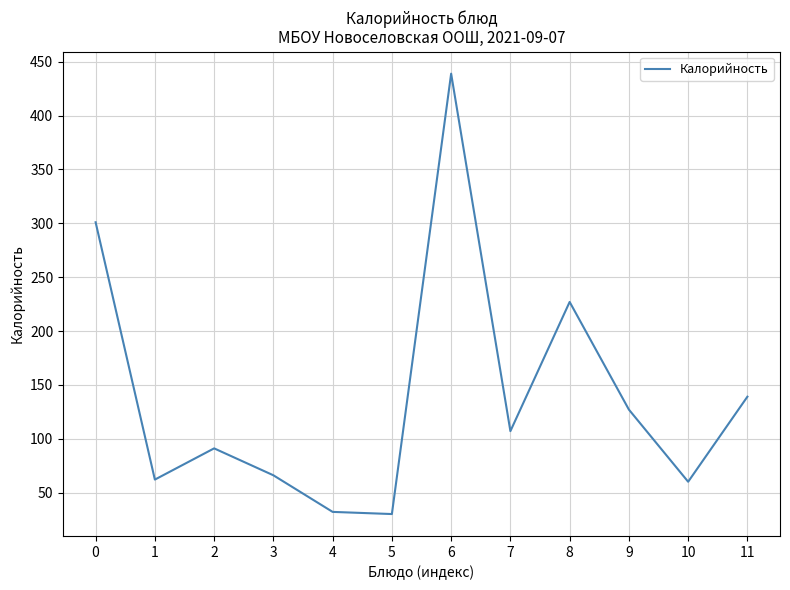

True or false: the data shows 439 at 6.

True